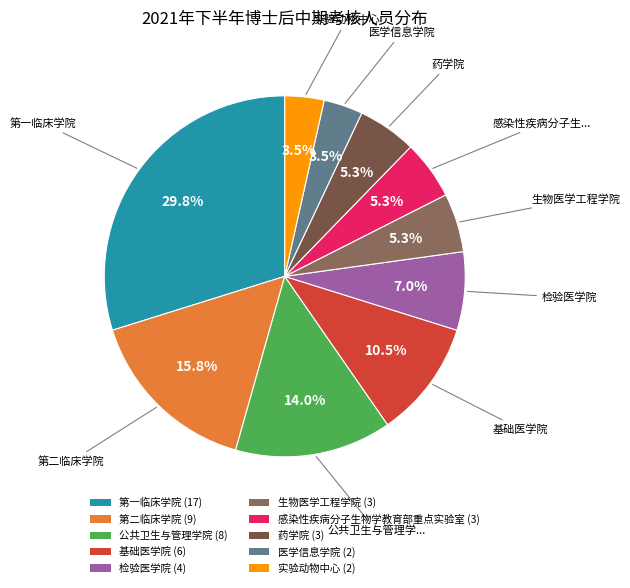

Is there any slice that represents more than half of the pie?

No